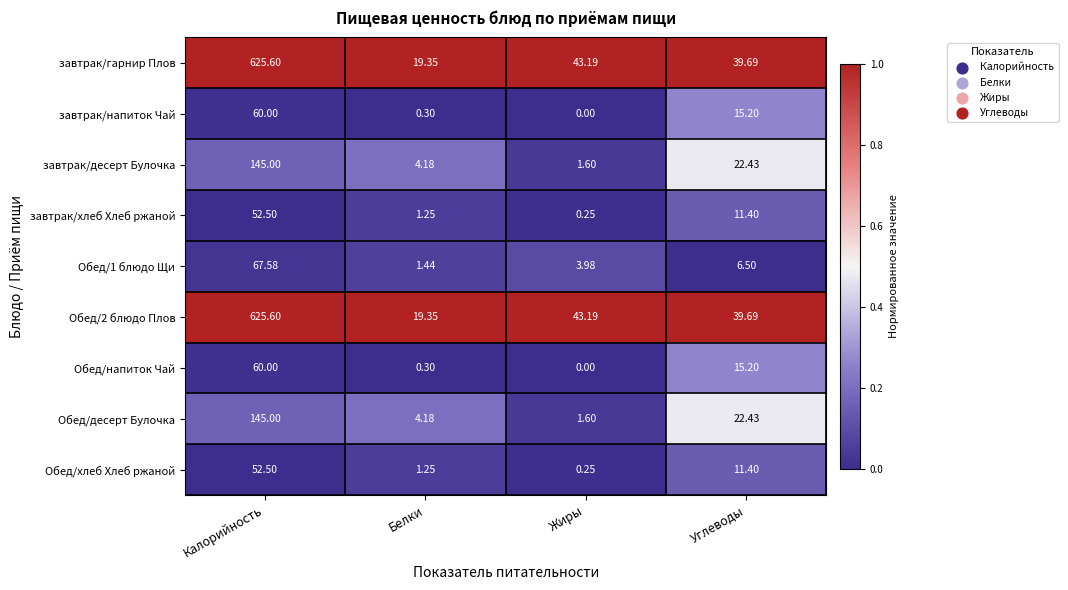

Which category has the highest value in the Обед/1 блюдо Щи series?

Калорийность